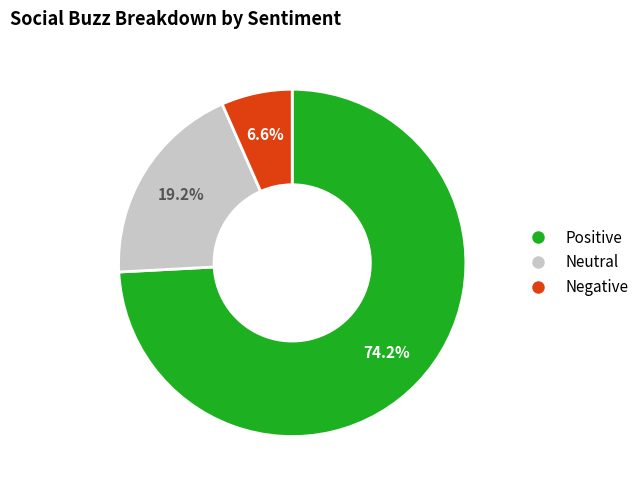

Count the number of slices in the pie.

3